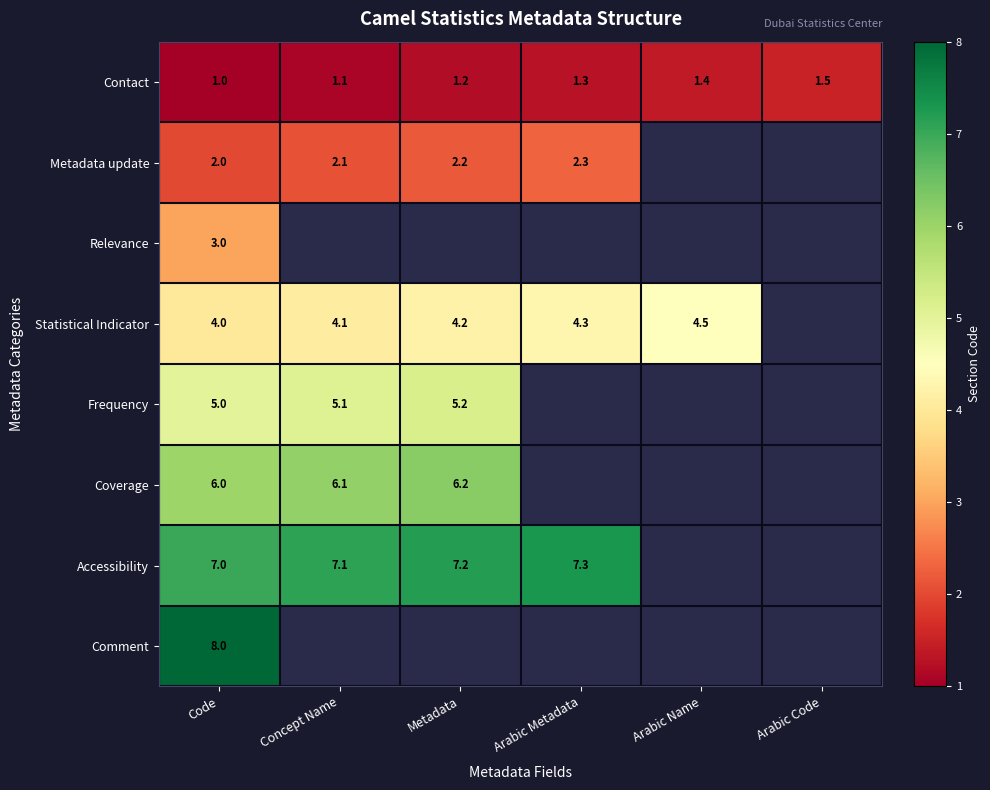

Count the Contact values in the range 1 to 2.

6